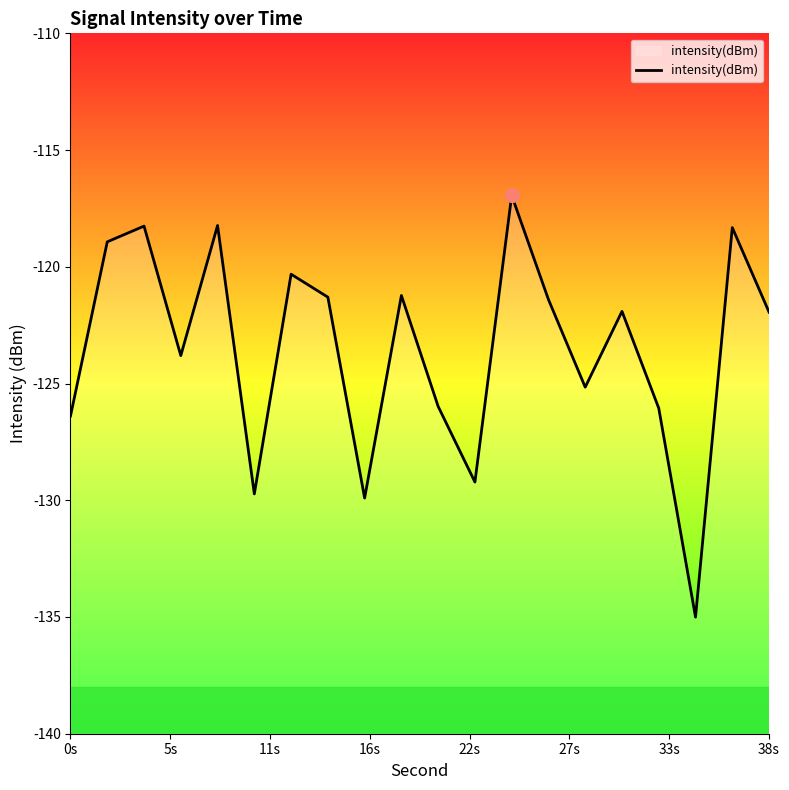

What is the difference between the maximum and minimum values?

18.1